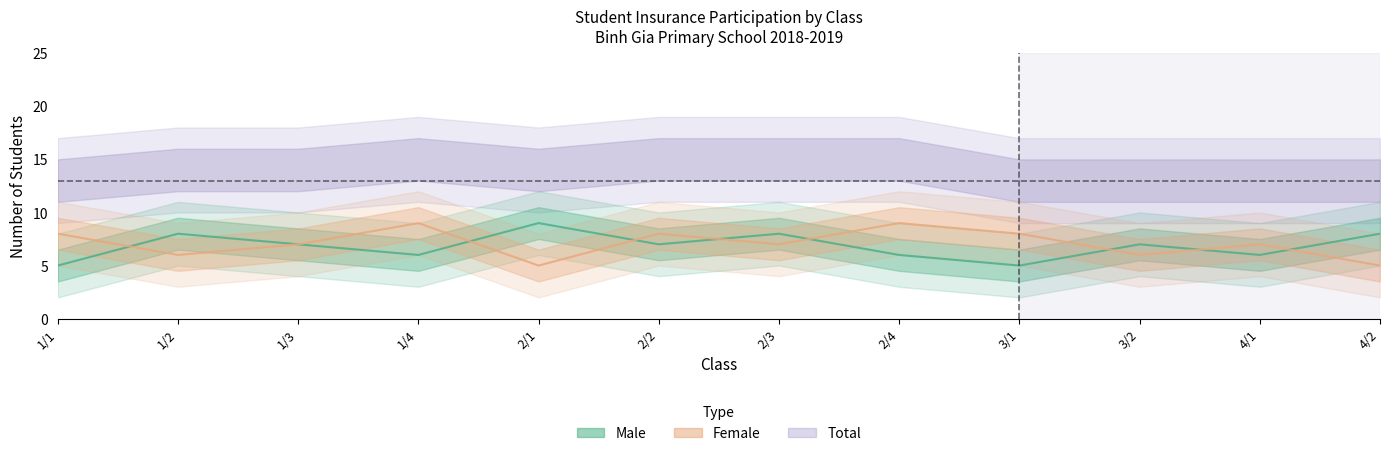

What is the average value of the female_count series?

7